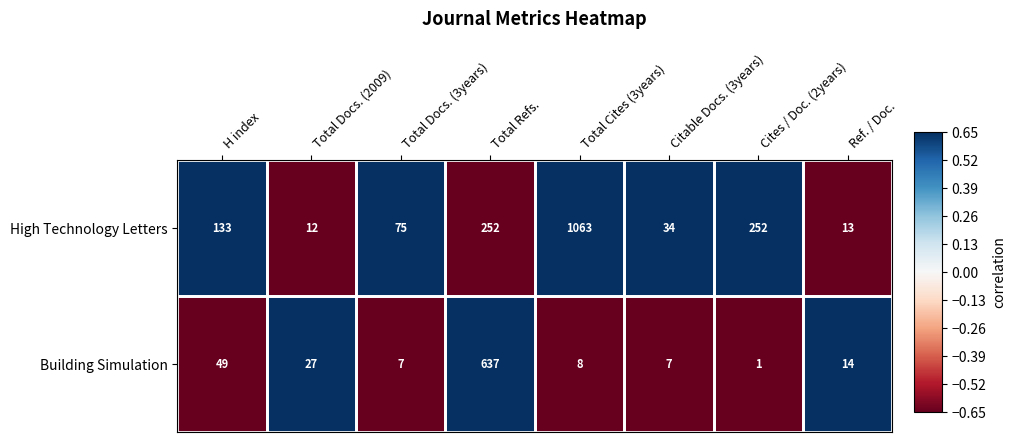

Which category has the lowest value across all series?

Cites / Doc. (2years)